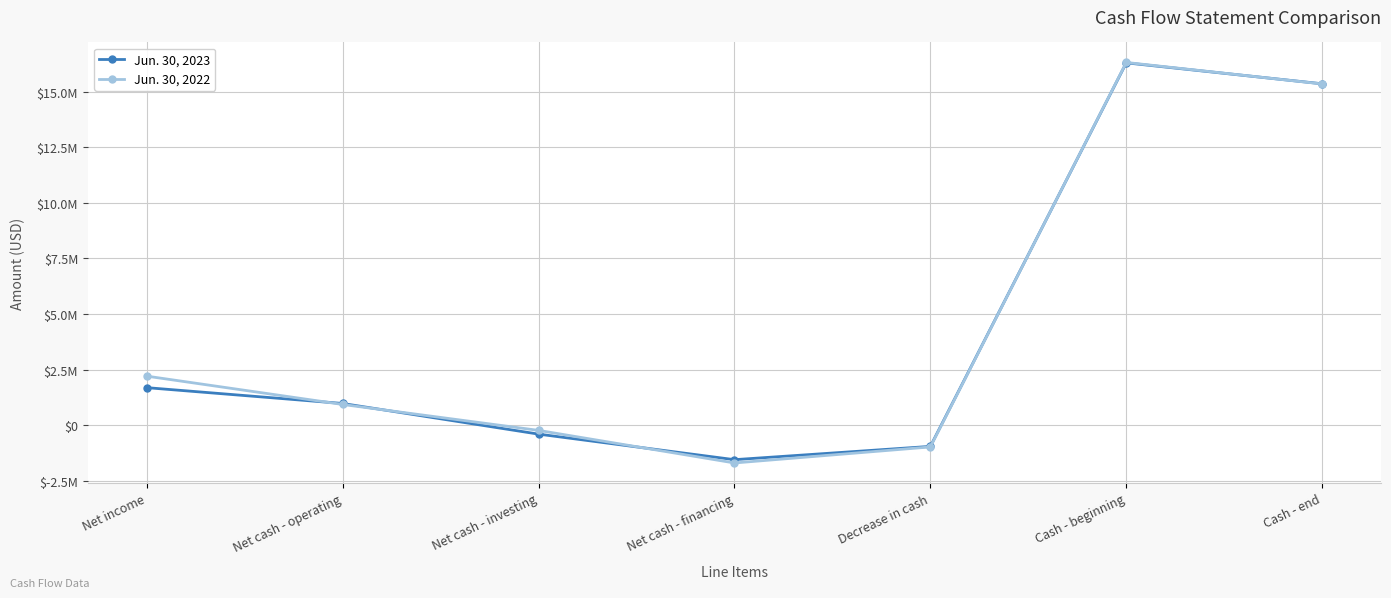

Does the chart display data point markers on the line(s)?

Yes